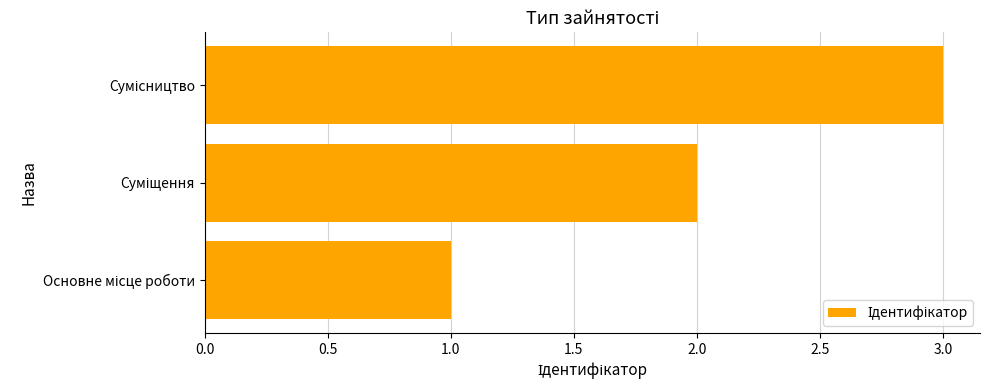

How many values are between 1 and 3?

3